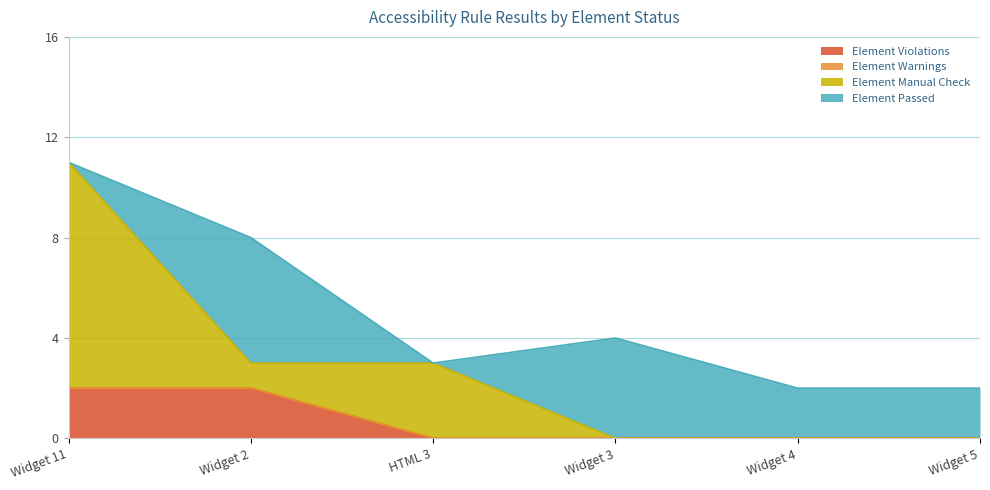

List the labels in order of Element Violations value, smallest first.

HTML 3, Widget 3, Widget 4, Widget 5, Widget 11, Widget 2